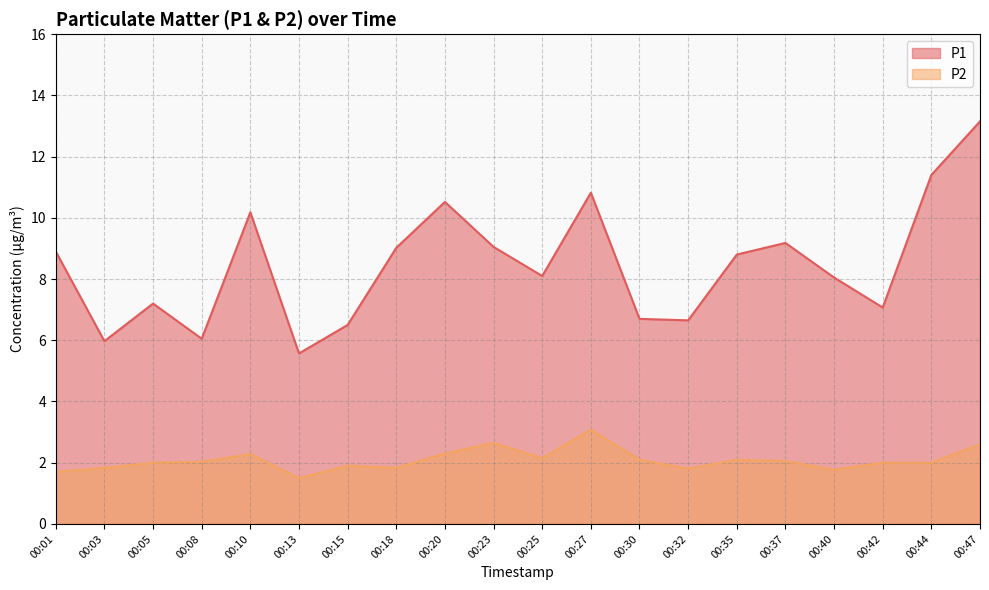

True or false: P2 and P1 intersect in this chart.

False